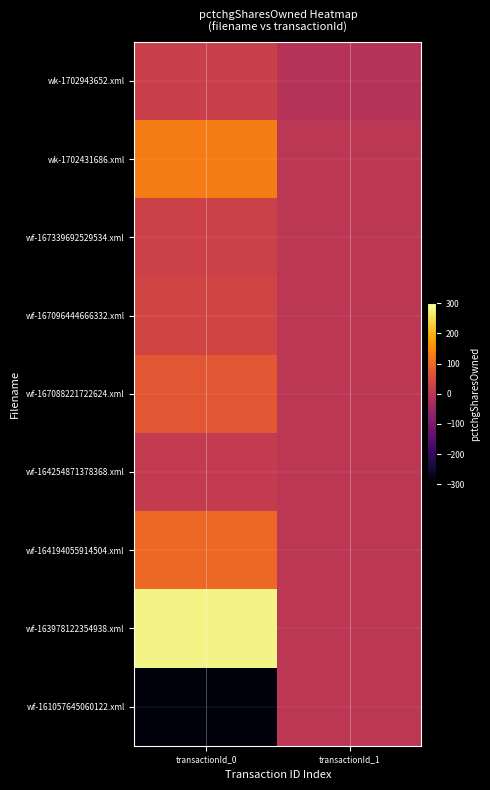

Reading right to left, what are all the values shown in this chart?

wk-1702943652.xml: transactionId_1=-8	transactionId_0=25
wk-1702431686.xml: transactionId_1=0	transactionId_0=127
wf-167339692529534.xml: transactionId_1=0	transactionId_0=29
wf-167096444666332.xml: transactionId_1=0	transactionId_0=36
wf-167088221722624.xml: transactionId_1=0	transactionId_0=72
wf-164254871378368.xml: transactionId_1=0	transactionId_0=13
wf-164194055914504.xml: transactionId_1=0	transactionId_0=99
wf-163978122354938.xml: transactionId_1=0	transactionId_0=281
wf-161057645060122.xml: transactionId_1=0	transactionId_0=-288